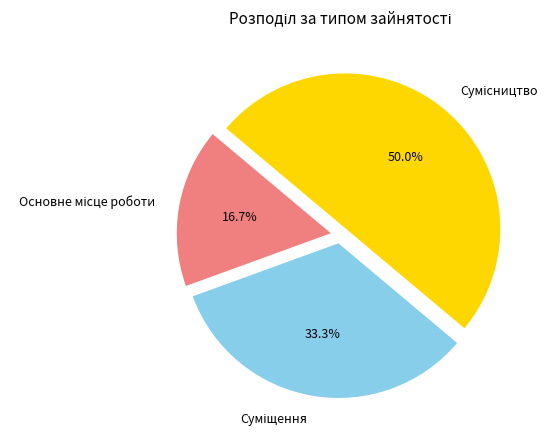

How many slices are in this pie chart?

3